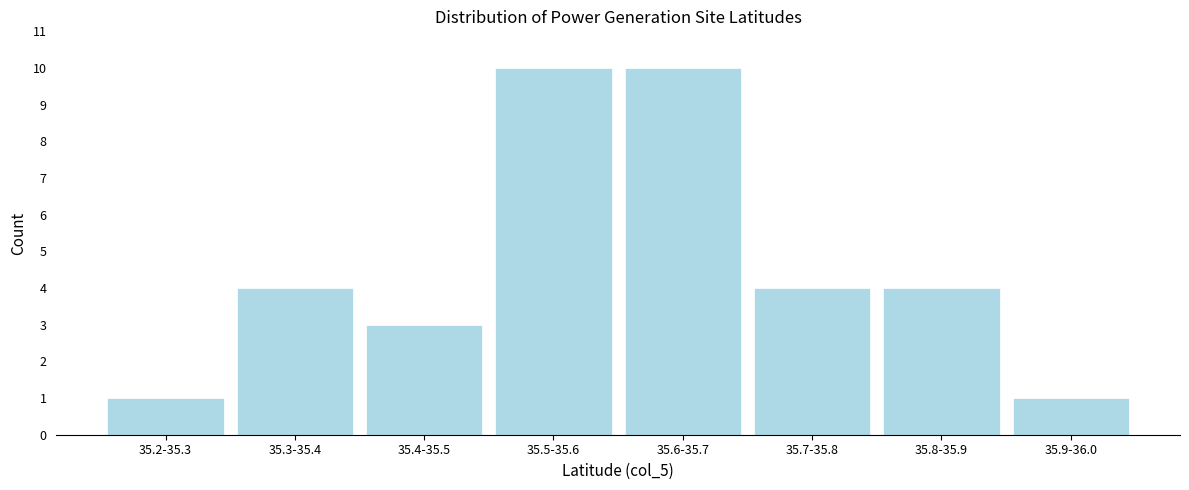

Reading left to right, transcribe all the data shown in this chart.

35.2-35.3=1	35.3-35.4=4	35.4-35.5=3	35.5-35.6=10	35.6-35.7=10	35.7-35.8=4	35.8-35.9=4	35.9-36.0=1